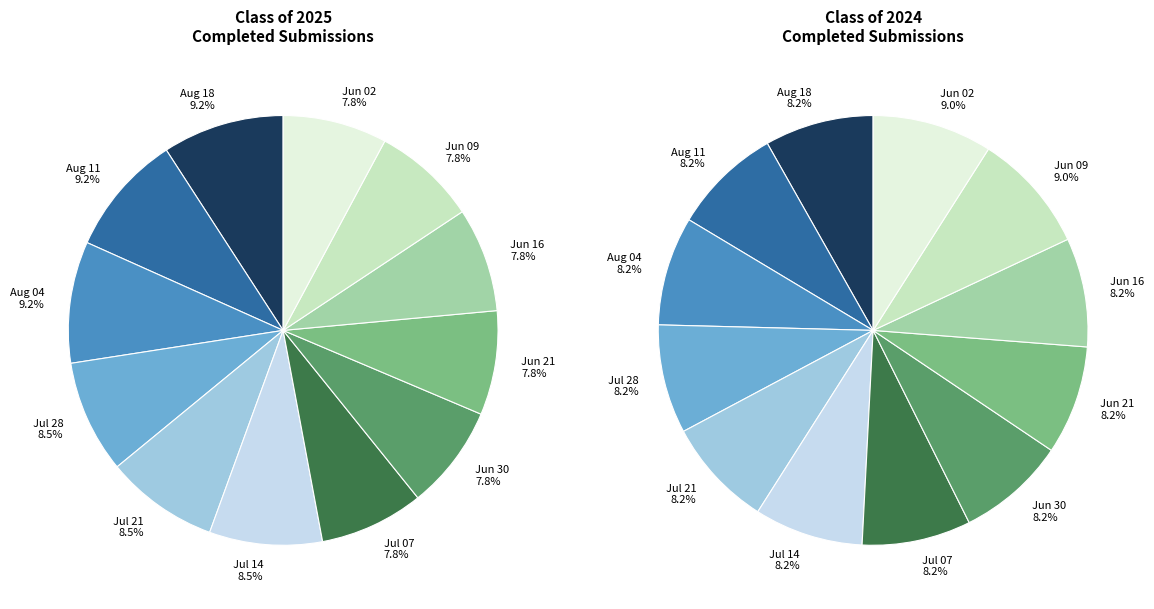

How many segments does this pie chart have?

12